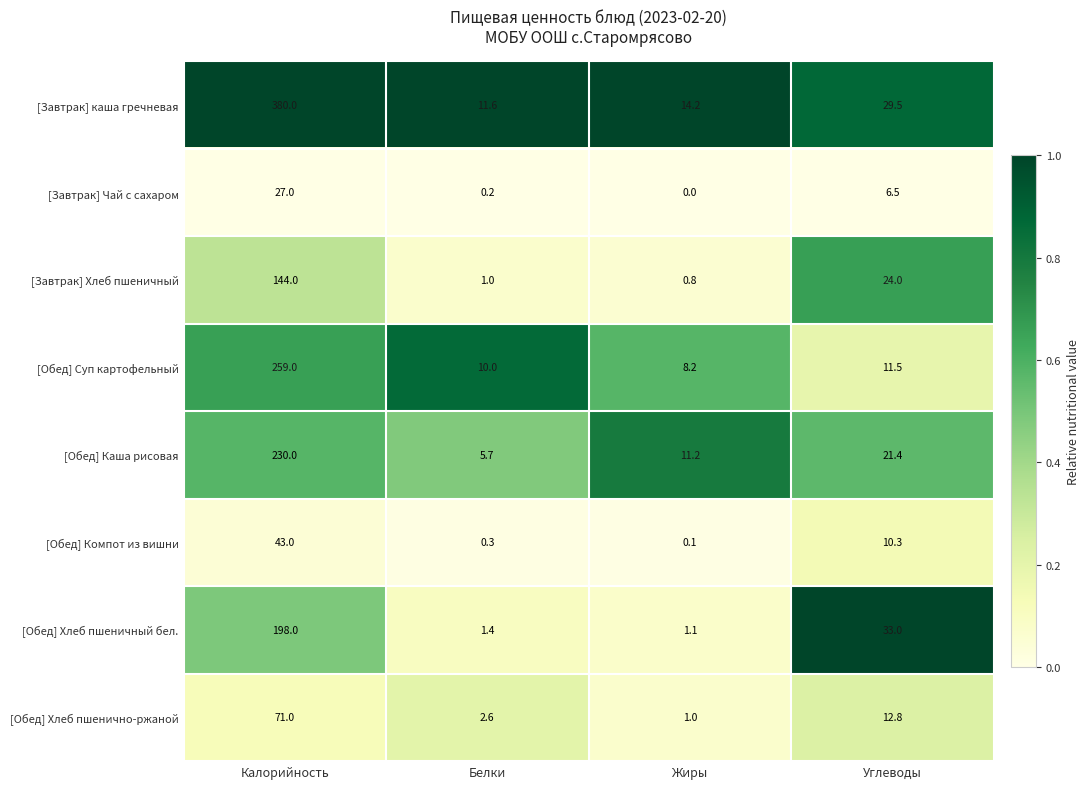

What is the average value of the [Завтрак] Чай с сахаром series?

8.4